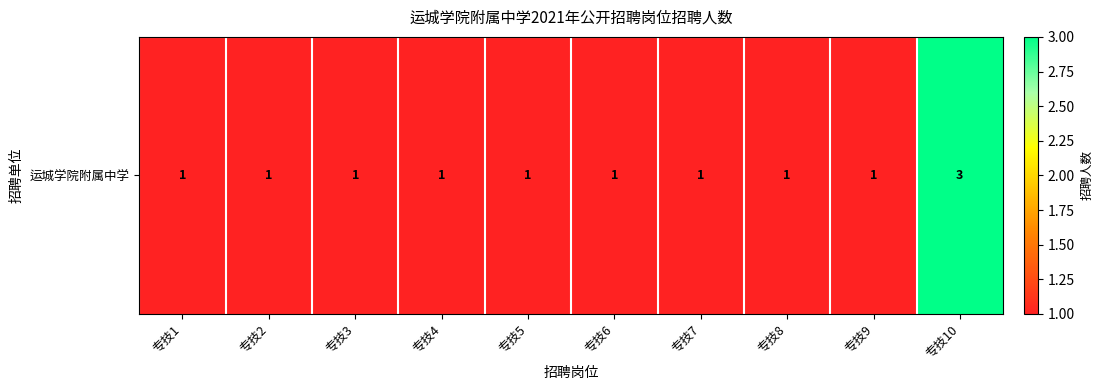

Between 专技2 and 专技8, which is larger?

专技2